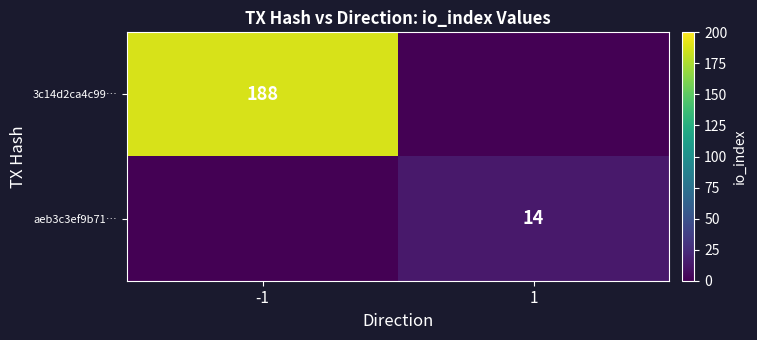

The 3c14d2ca4c99… series shows 188 at -1. True or false?

True